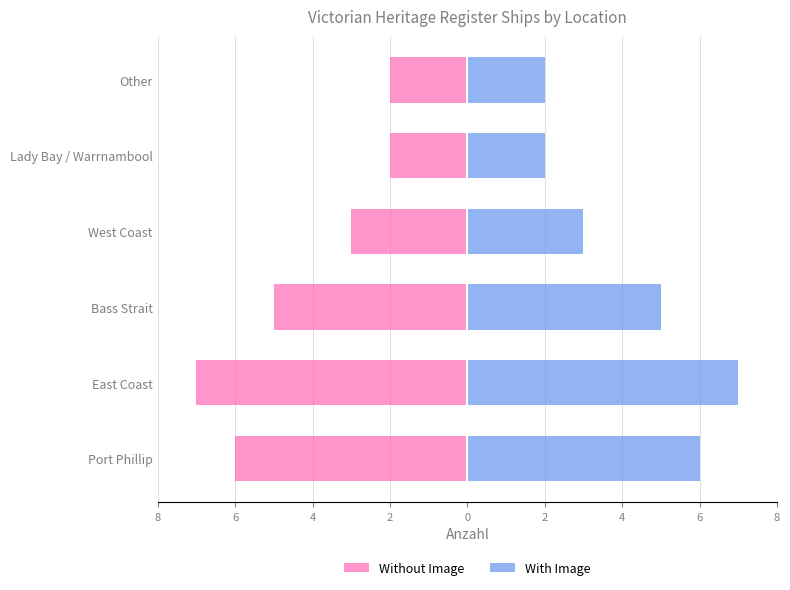

How many bars are there in total?

12